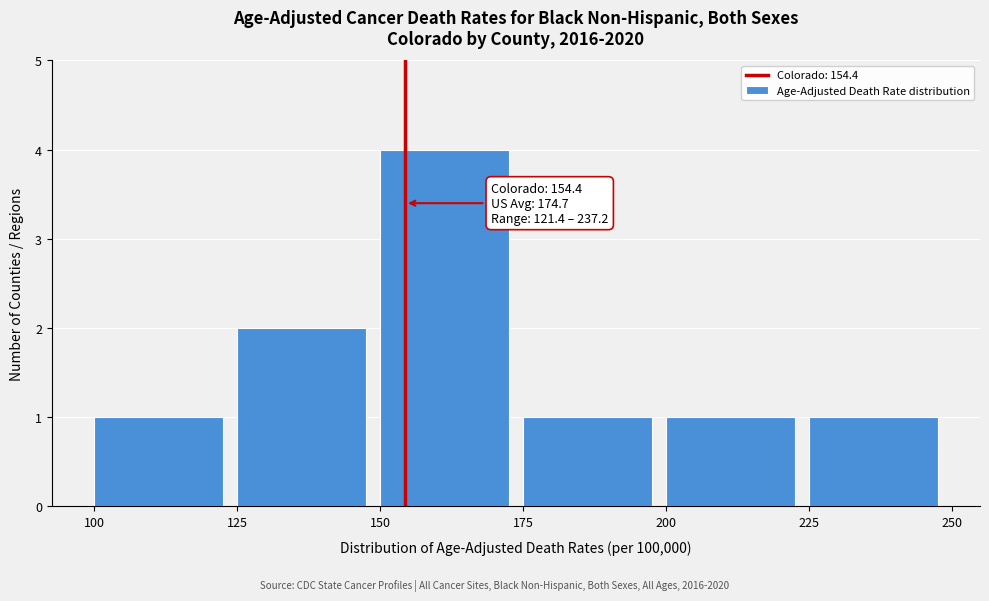

Which range on the x-axis has the tallest bar?

150 to 175